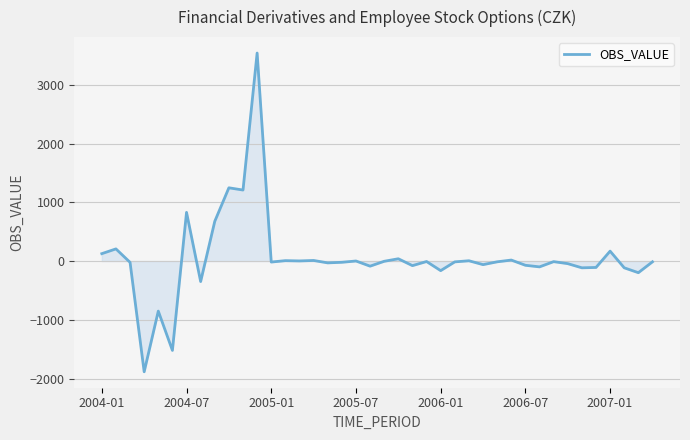

What is the minimum value shown in the chart?

-1885